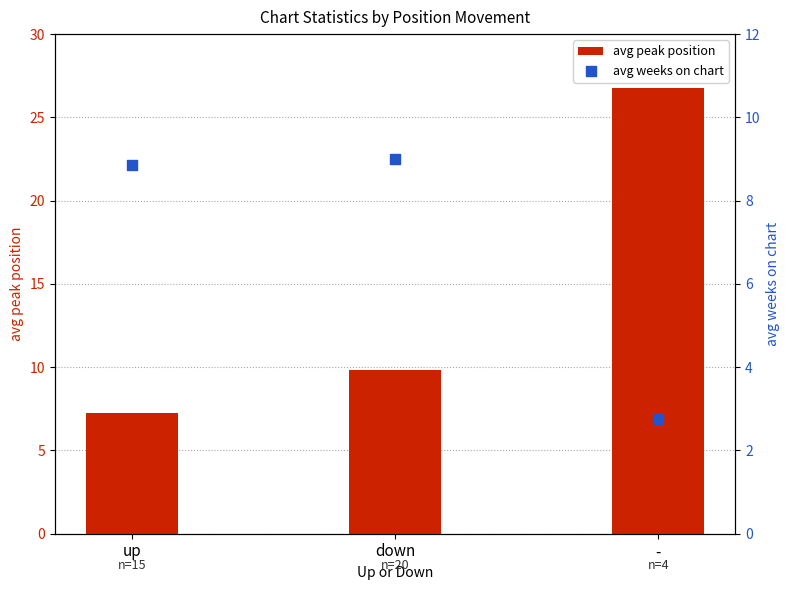

Which series contains the highest Y value?

avg peak position